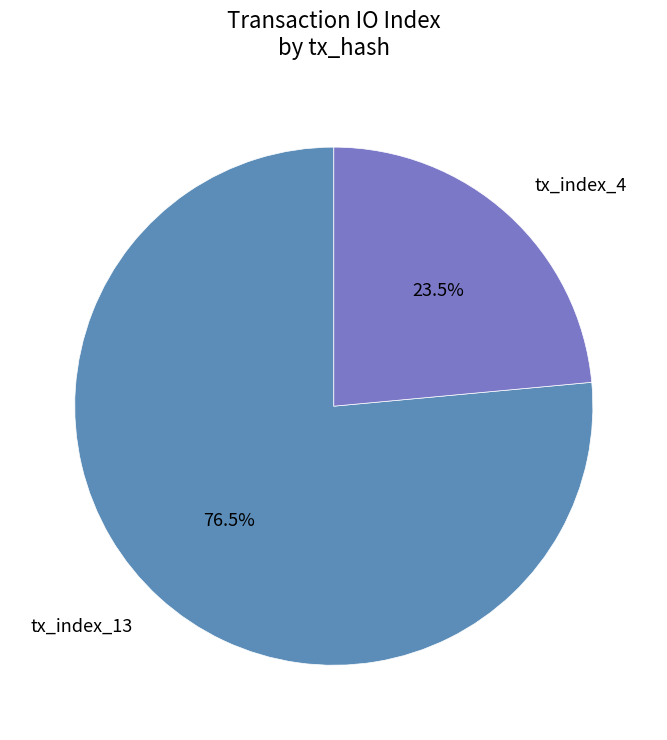

Which slice is the largest?

tx_index_13